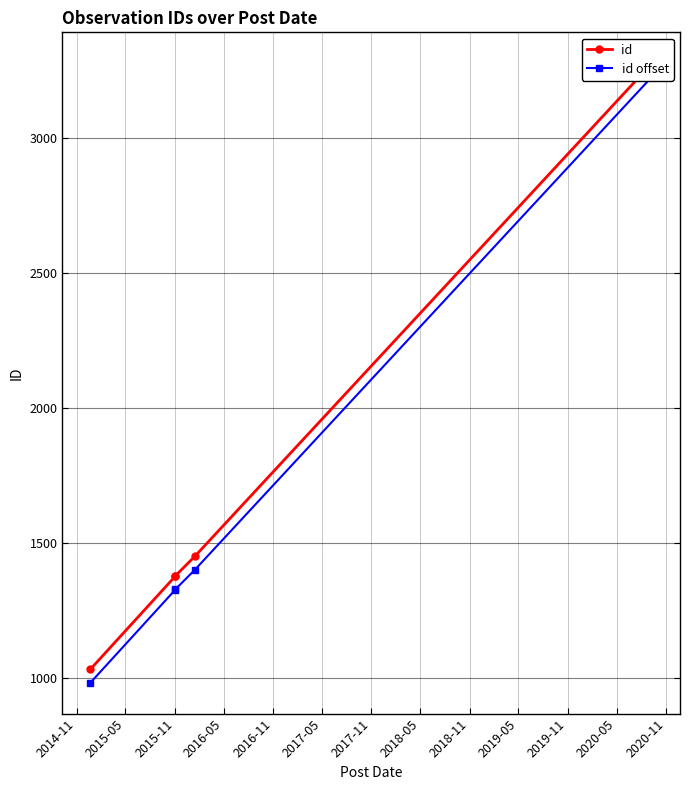

How many lines are shown in the chart?

2